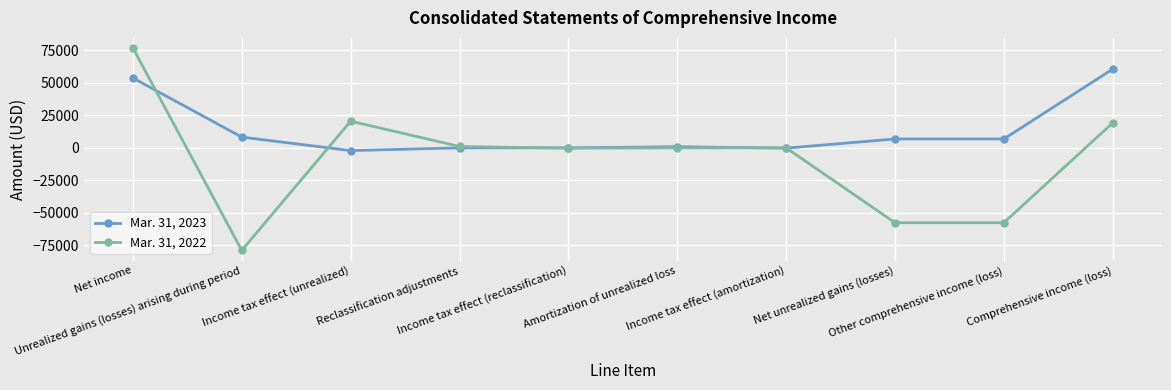

Count the number of data series in this chart.

2